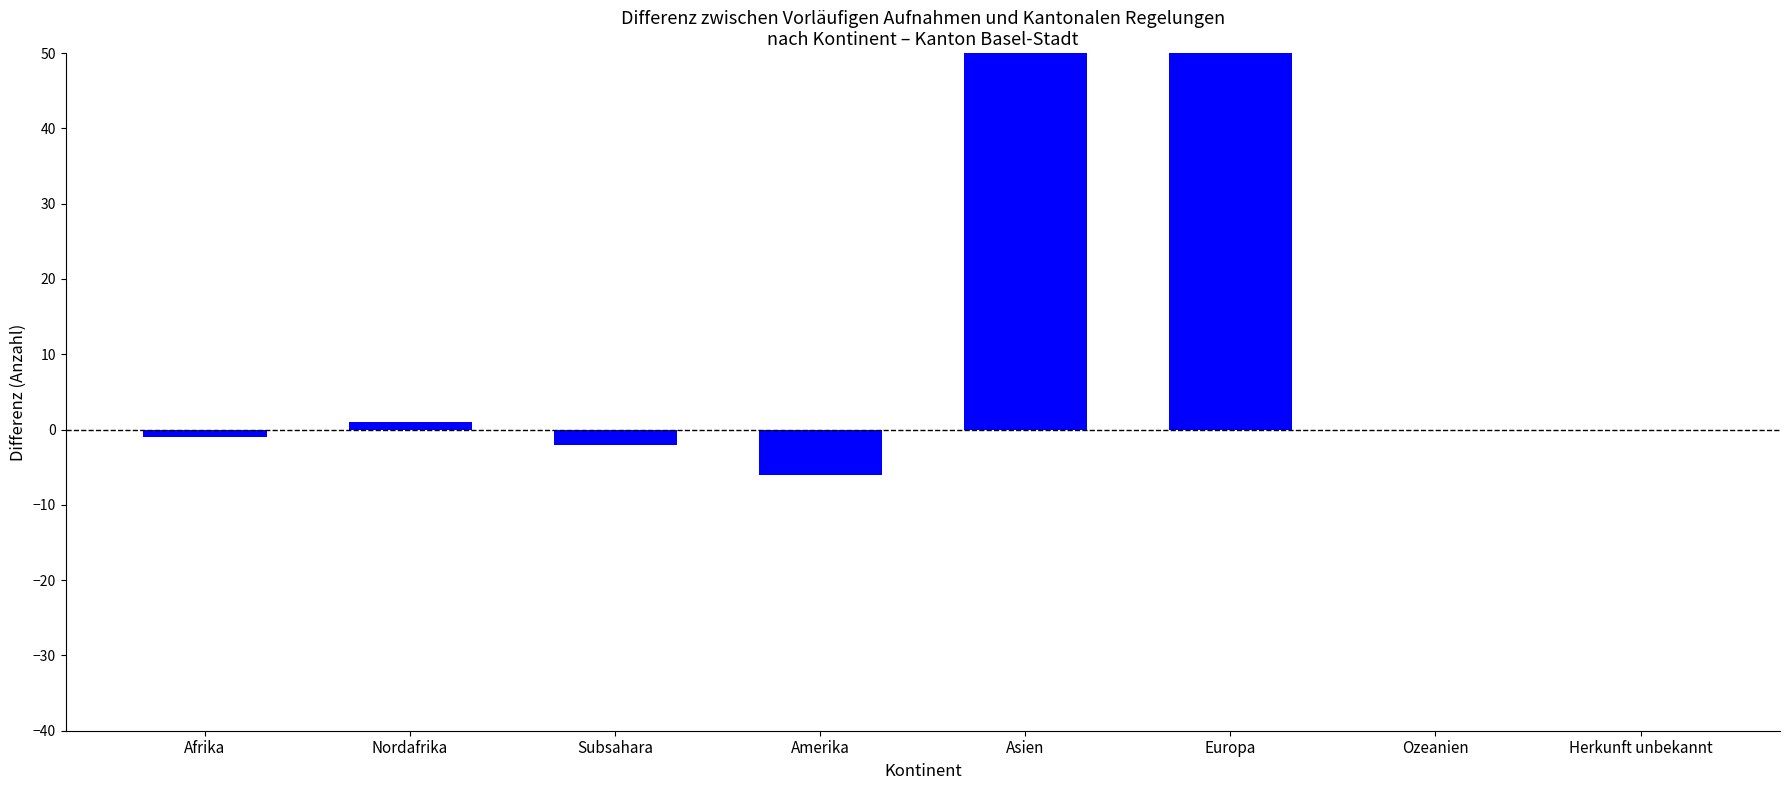

What is the label of the 5th bar from the left?

Asien